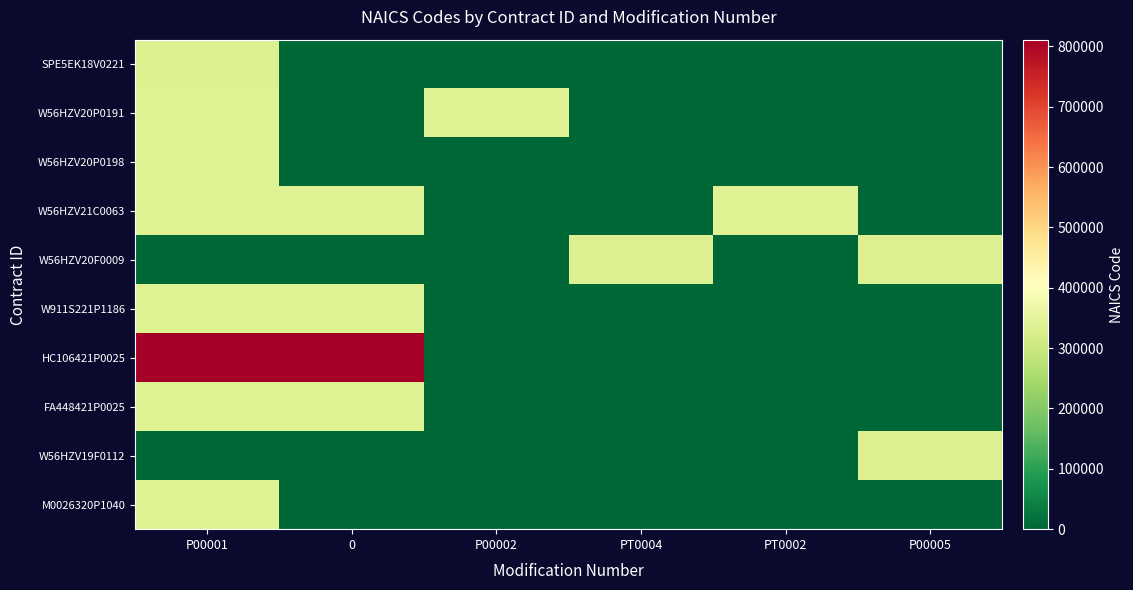

Rank the categories by M0026320P1040 value from lowest to highest.

0, P00002, PT0004, PT0002, P00005, P00001